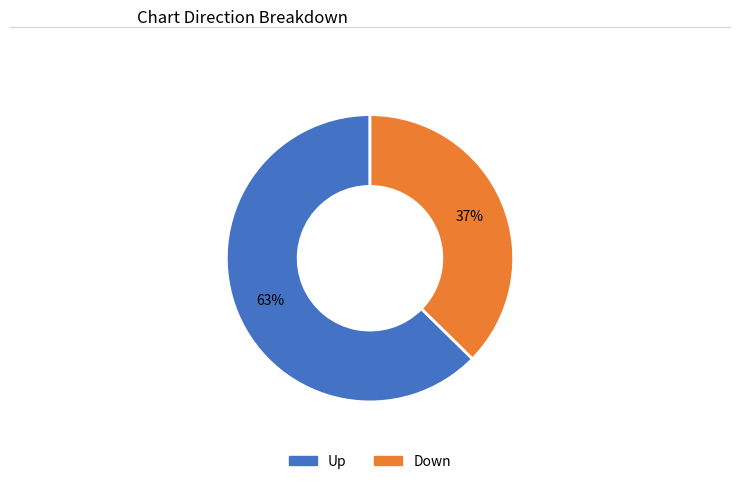

To the nearest percent, what is the average slice percentage?

50%